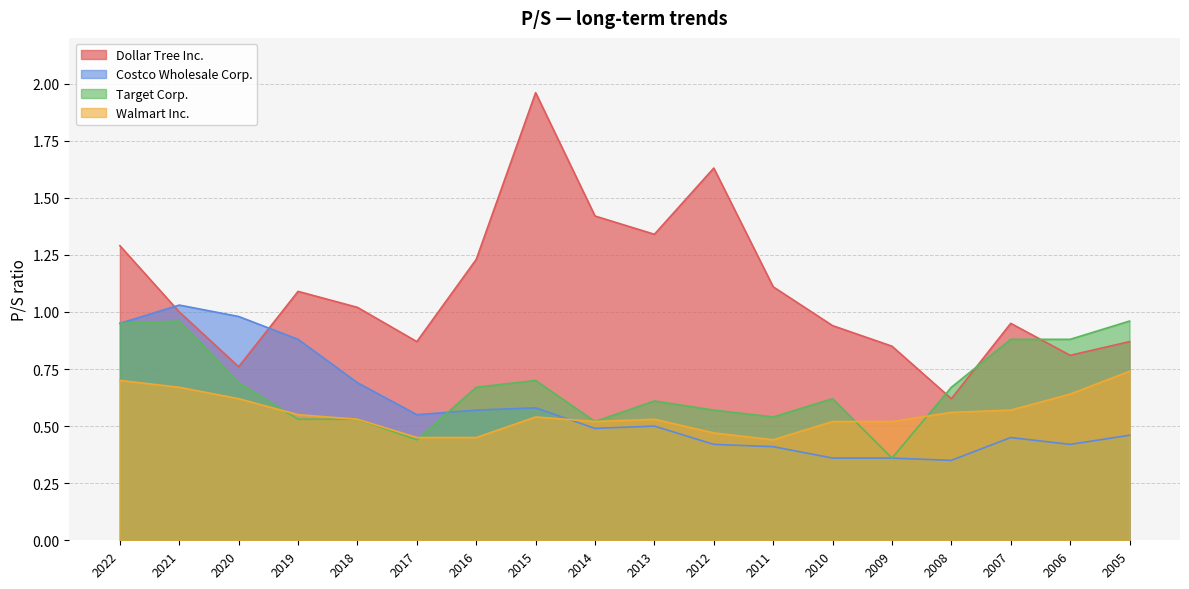

What is the value of the Target Corp. point at the 6th from the left?

0.4